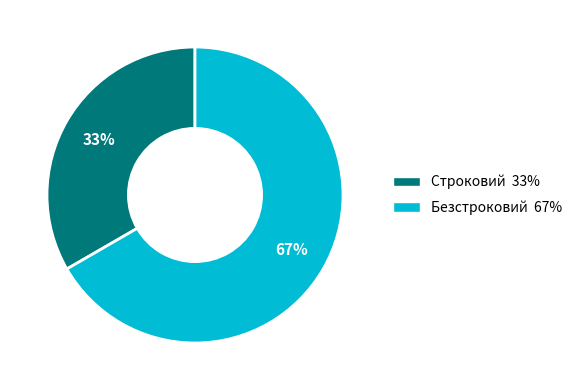

True or false: Строковий accounts for 33% of the total.

True